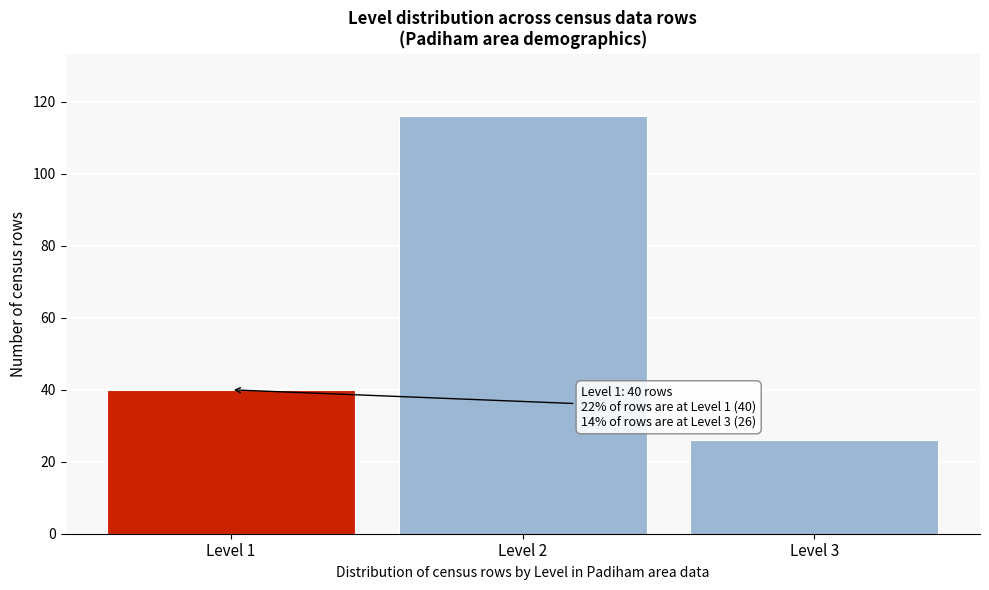

Reading left to right, extract all data points from this chart.

40	116	26